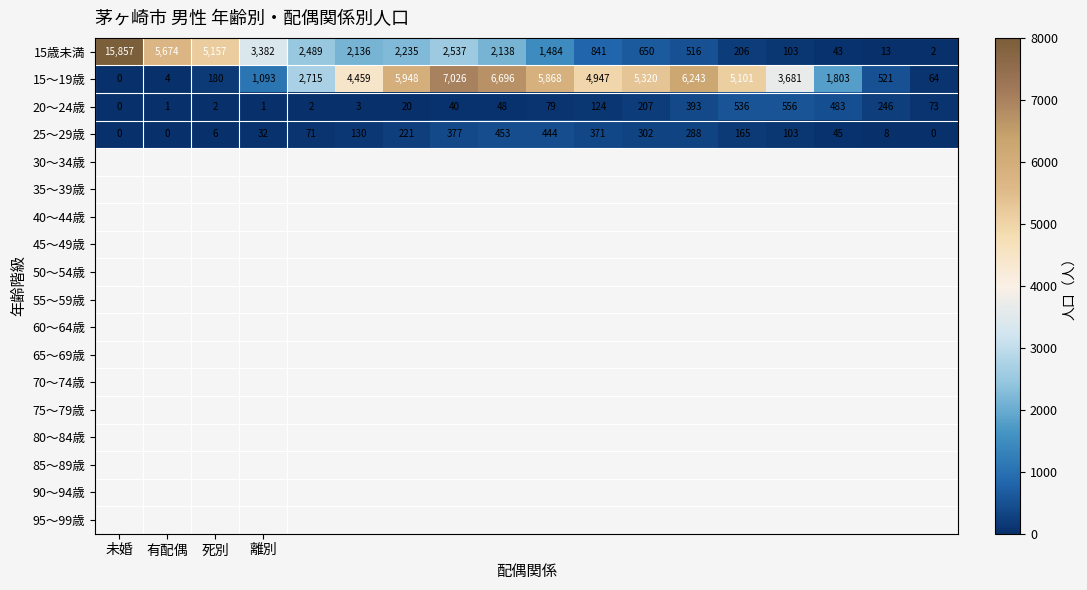

Which series has the largest range (max minus min)?

15歳未満